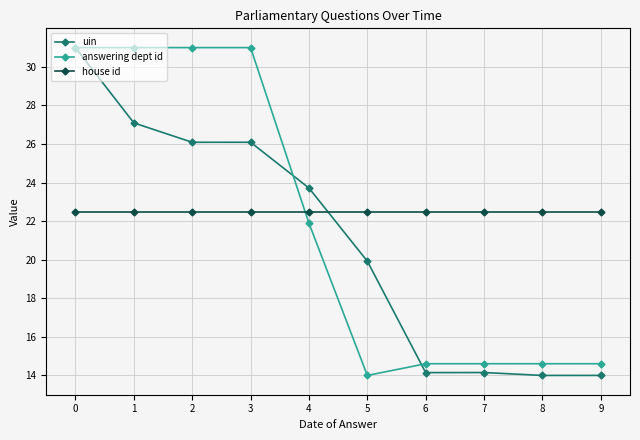

List the series in order of their overall mean, lowest first.

uin, answering dept id, house id